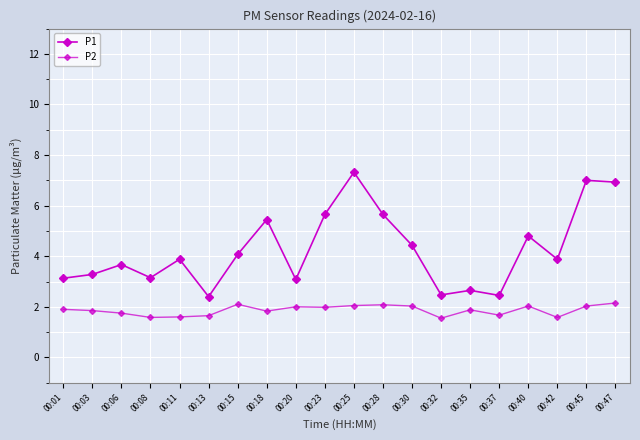

How many lines are shown in the chart?

2